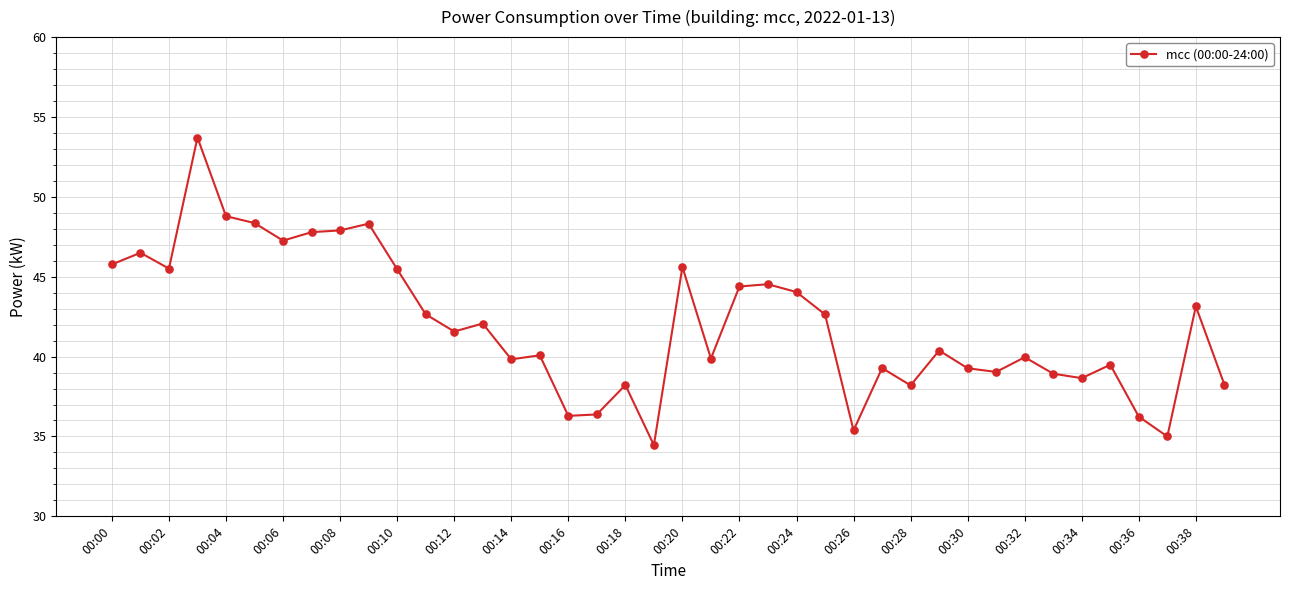

How many data points are above 41?

20